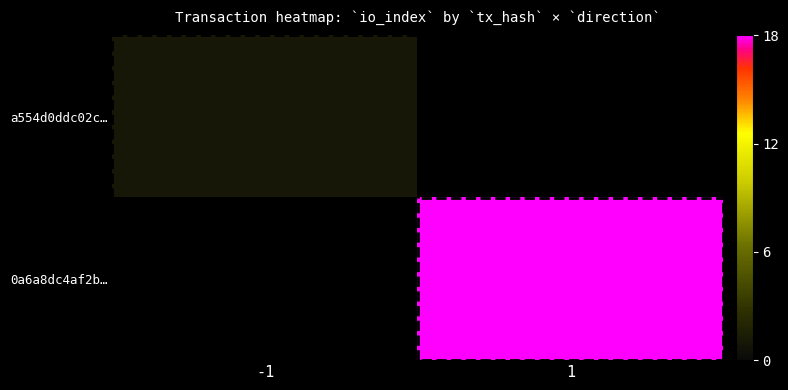

At which label does a554d0ddc02c… reach its minimum?

-1